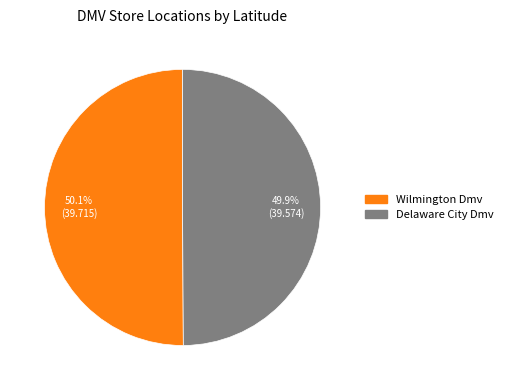

Is there any slice that represents more than half of the pie?

Yes